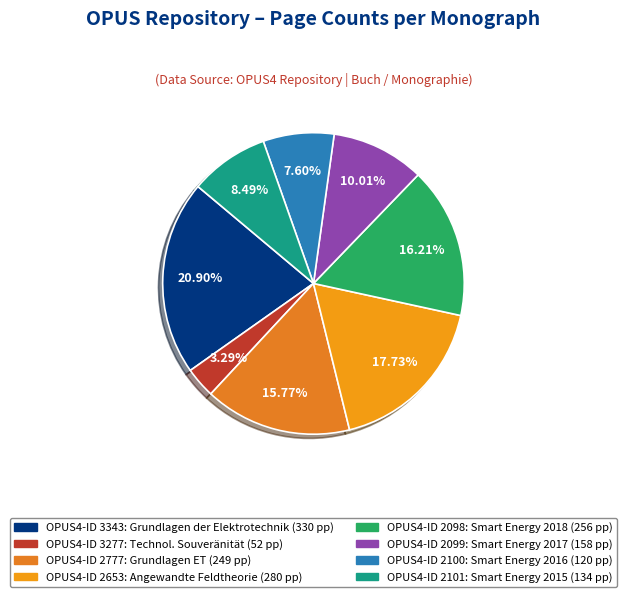

To the nearest percent, what is the difference between the largest and smallest slice percentages?

18%